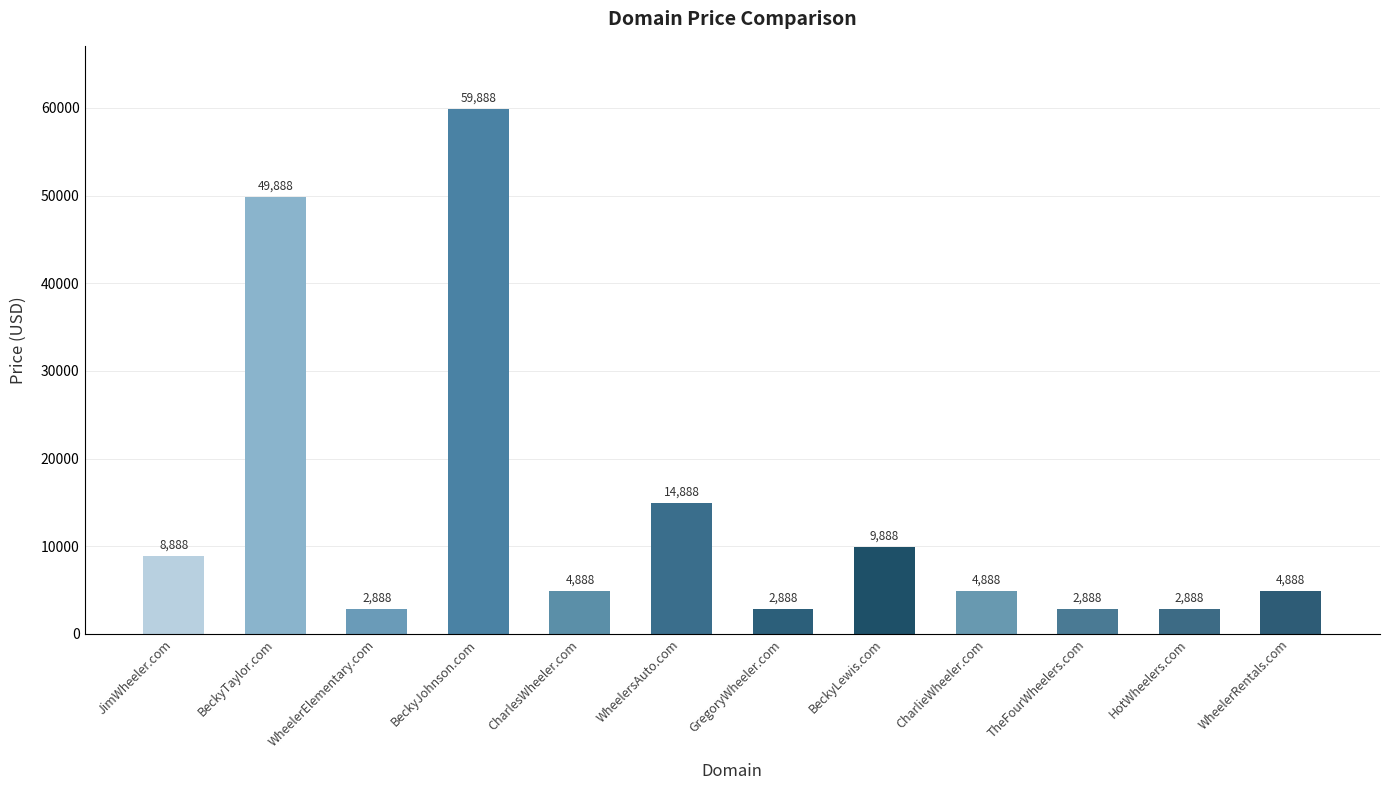

What is the maximum value shown in the chart?

59888